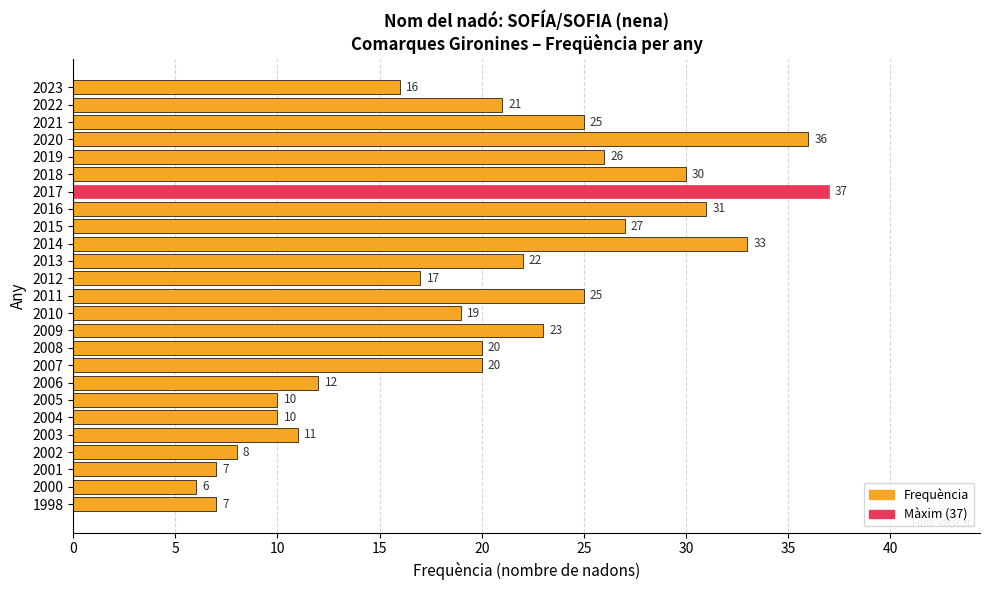

What is the change in value from 2016 to 2011?

-6